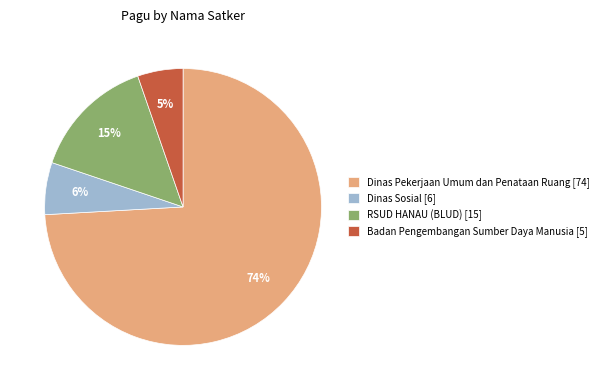

The Dinas Sosial [6] slice represents 6% of the pie. True or false?

True